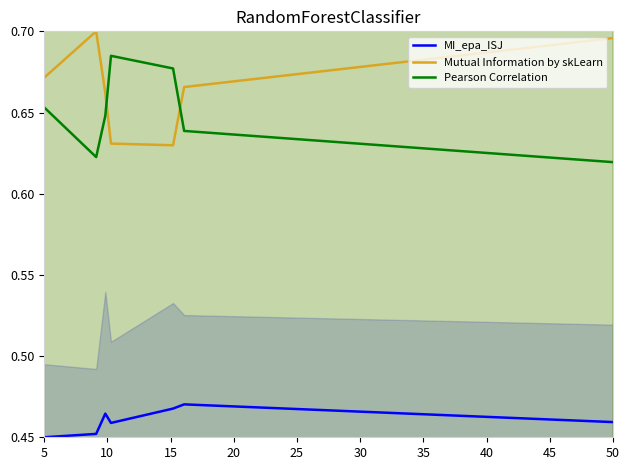

Which category has the lowest value in the Pearson Correlation series?

50